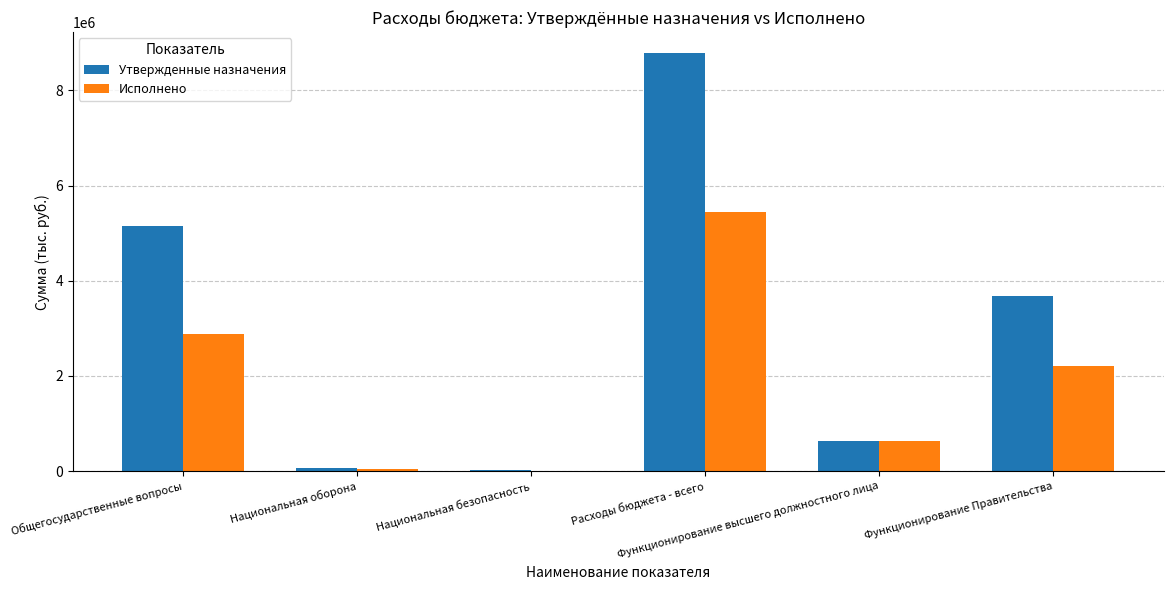

Which series has the widest spread of values?

Утвержденные назначения